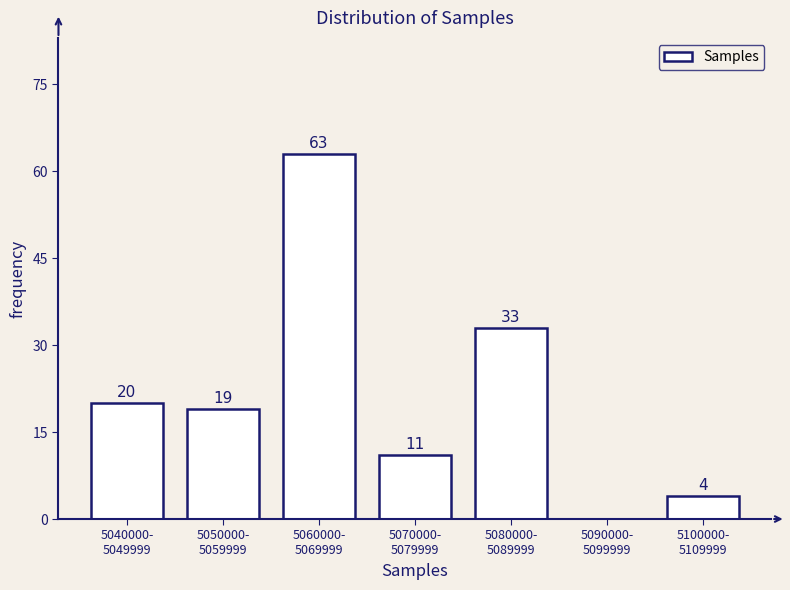

What is the greatest value displayed?

63